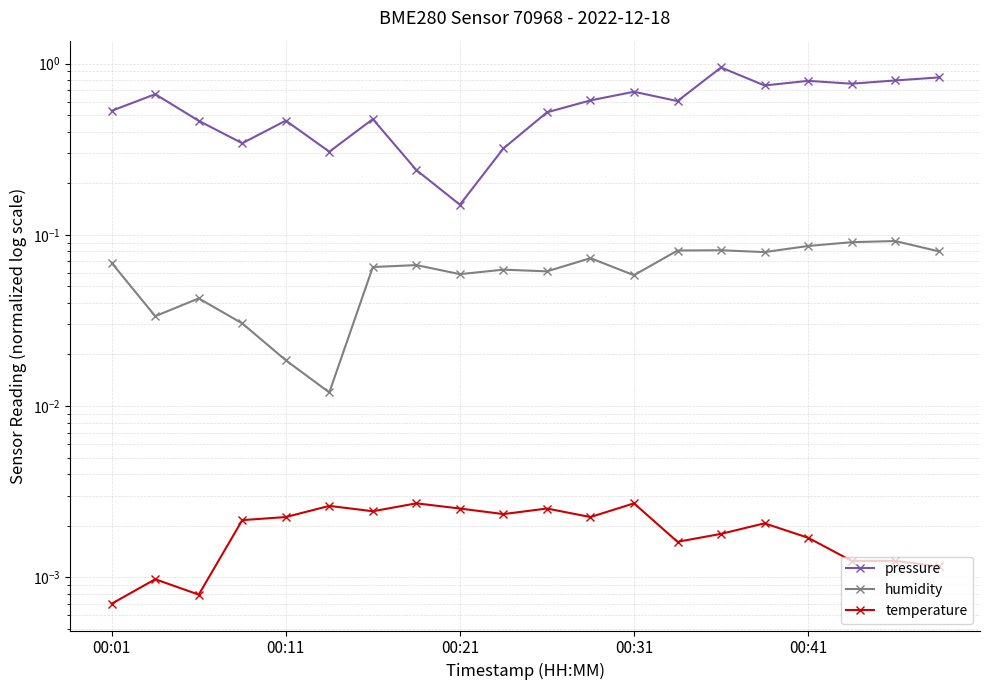

What is the difference between the highest and lowest values at 9?

0.3